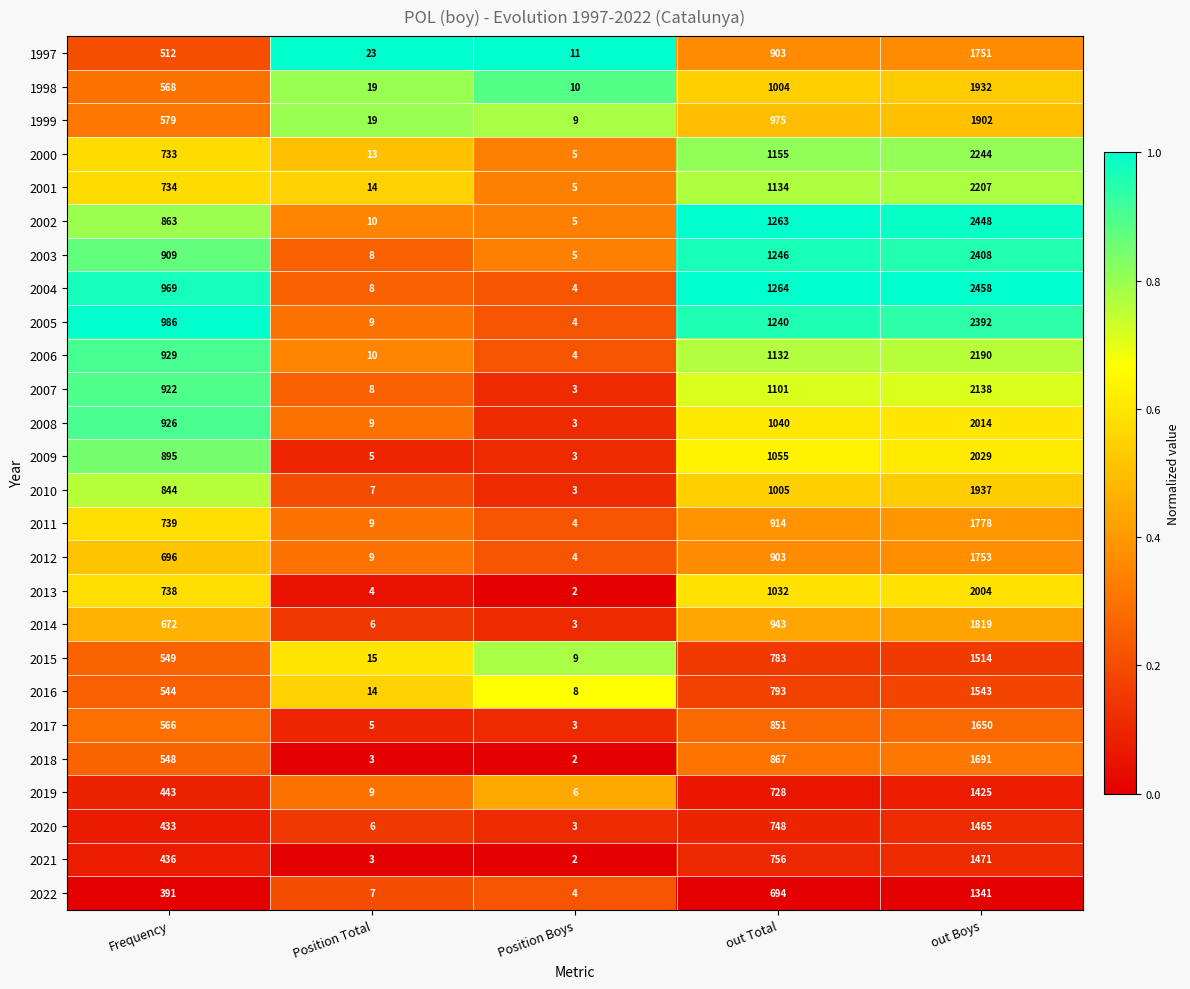

List the series in order of their peak value, lowest first.

2022, 2019, 2020, 2021, 2015, 2016, 2017, 2018, 1997, 2012, 2011, 2014, 1999, 1998, 2010, 2013, 2008, 2009, 2007, 2006, 2001, 2000, 2005, 2003, 2002, 2004